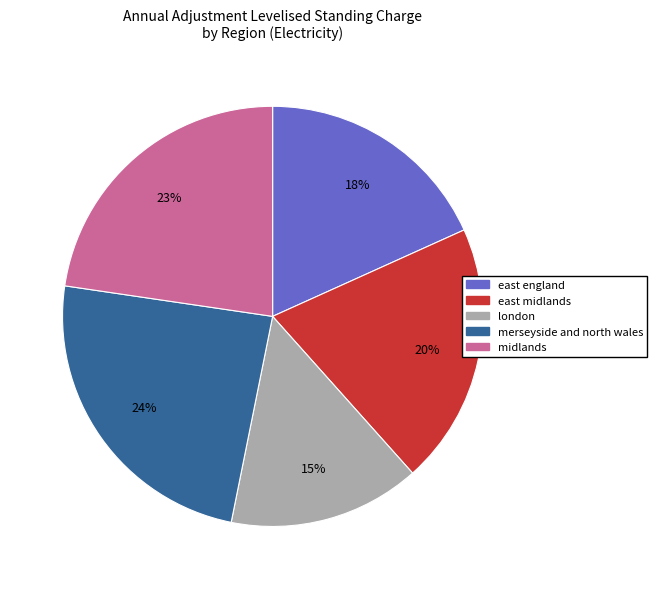

To the nearest percent, what is the combined percentage of merseyside and north wales and london?

39%